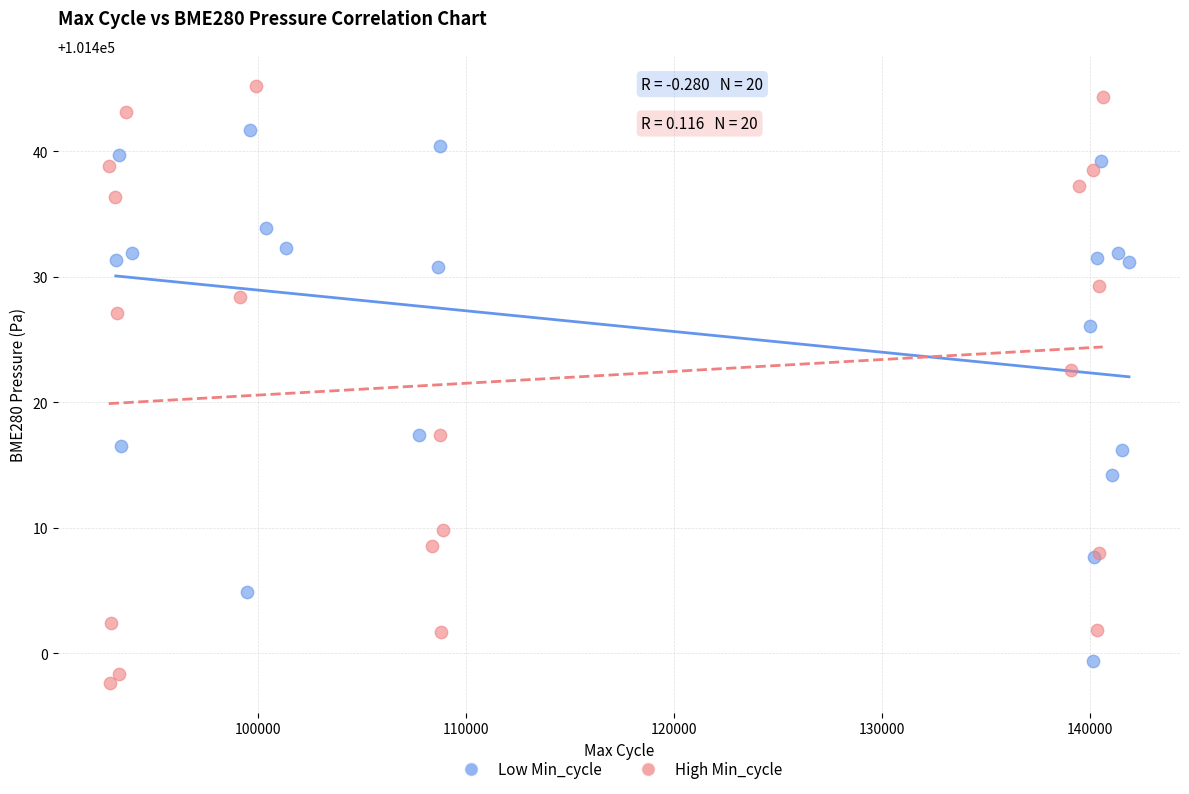

Which series contains the highest Y value?

High Min_cycle